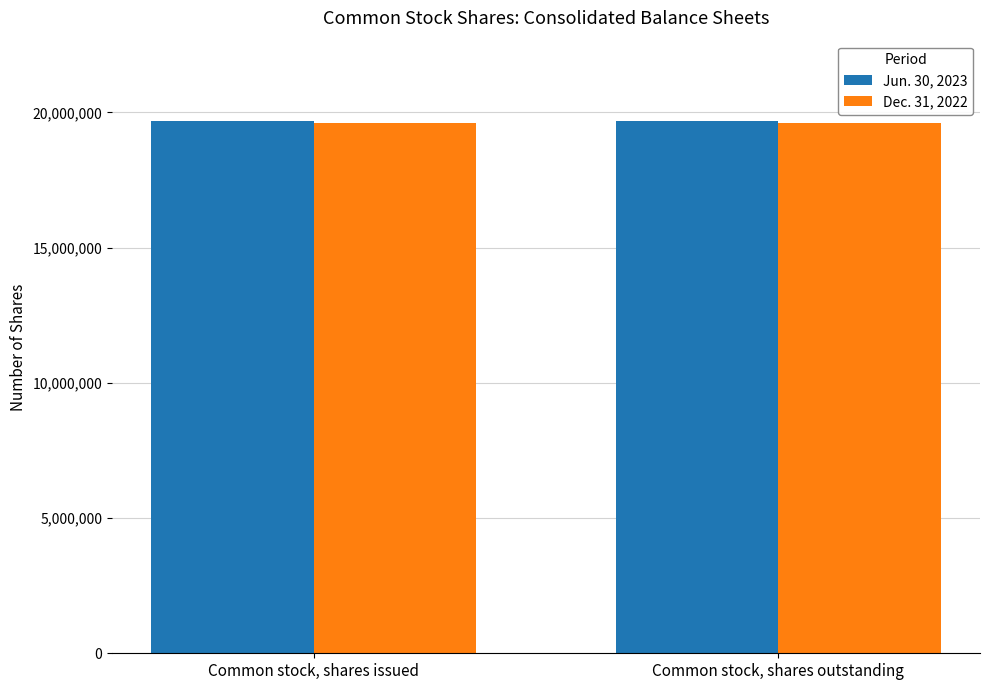

What is the total value across all series at Common stock, shares issued?

39325516